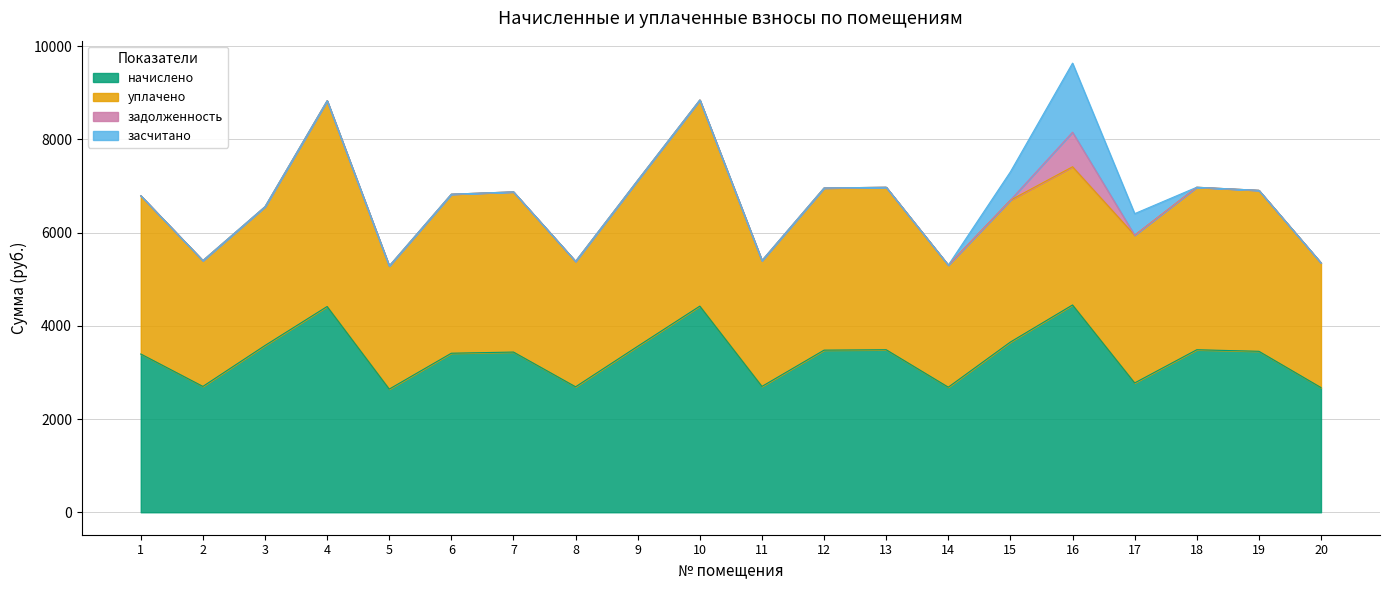

At how many categories does at least one series exceed 2165?

20